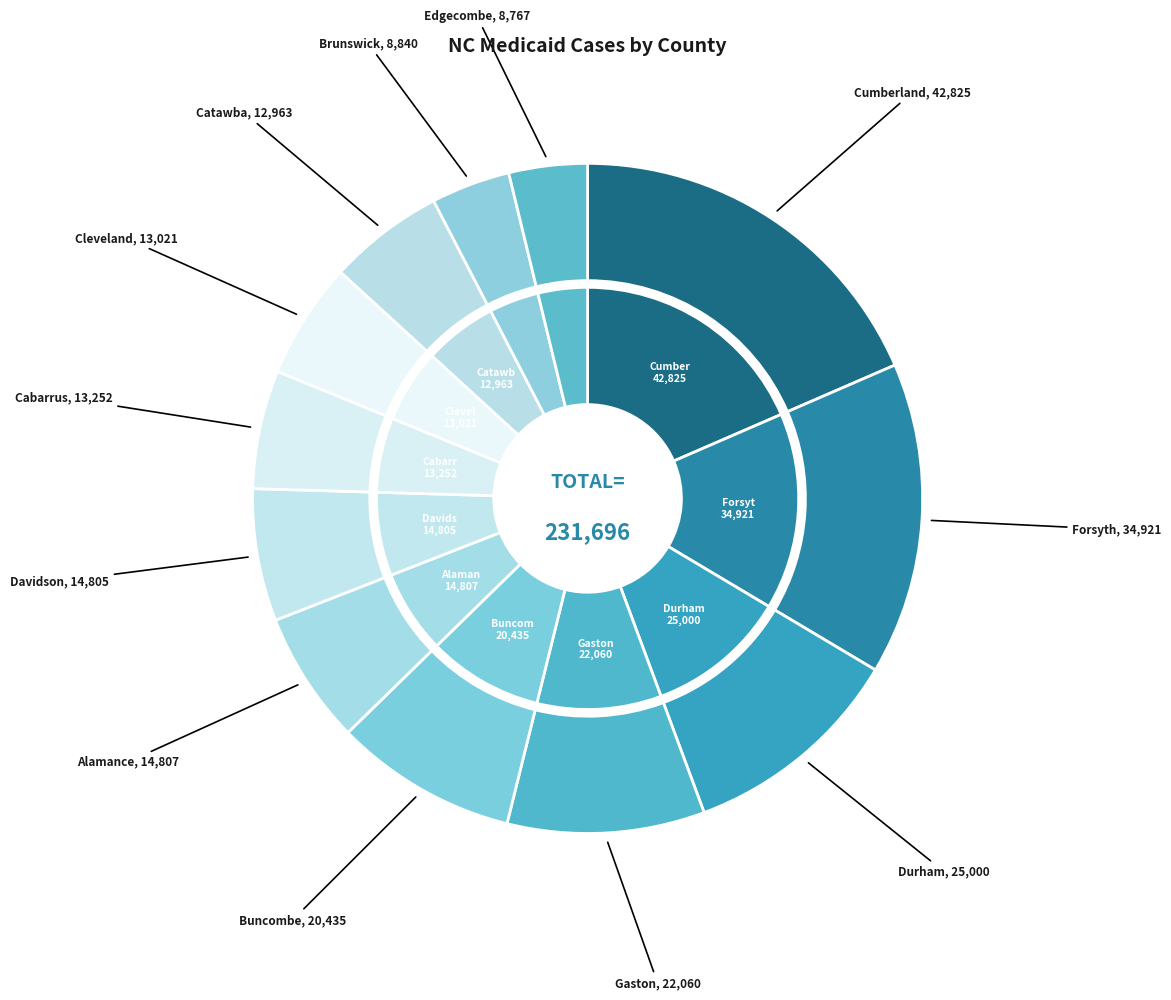

What percentage is the Buncombe slice, to the nearest percent?

9%